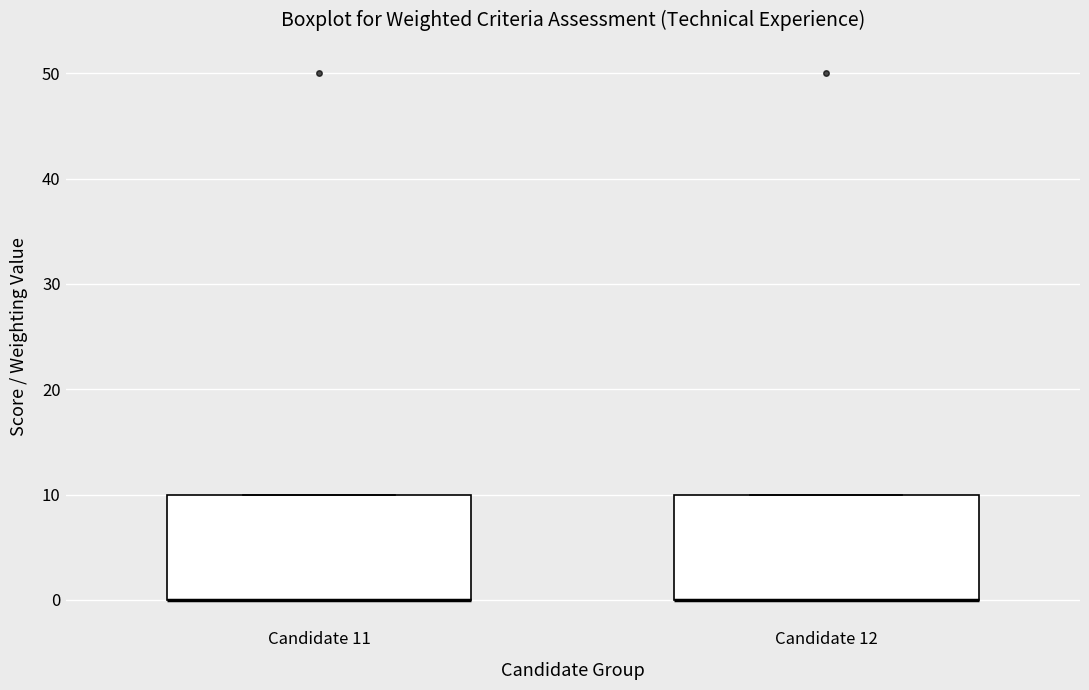

Reading left to right, read every box against the y-axis: the position of its median line, the range the box covers, and the ends of its whiskers. The values are not printed on the chart, so give them approximately, as read against the axis.

Candidate 11: median 0 (drawn on the box's lower edge), box 0 to 10, whiskers 0 to 10
Candidate 12: median 0 (drawn on the box's lower edge), box 0 to 10, whiskers 0 to 10